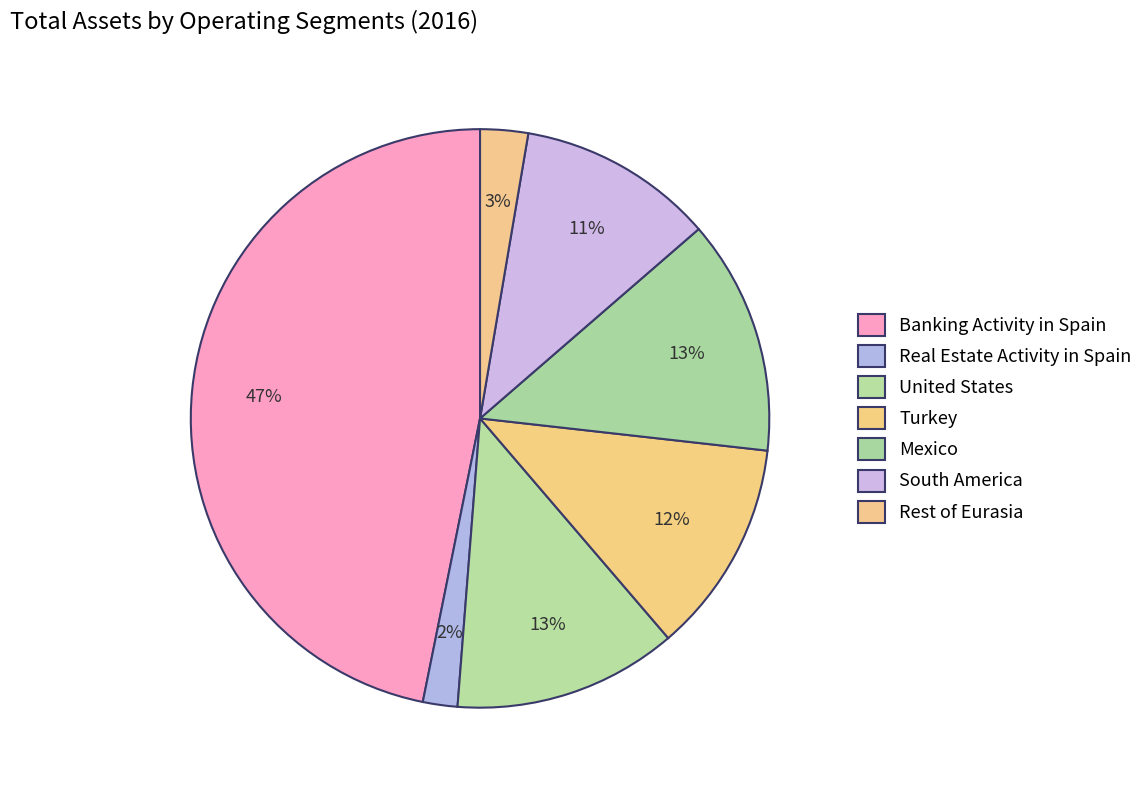

Which category has the biggest portion of the pie?

Banking Activity in Spain